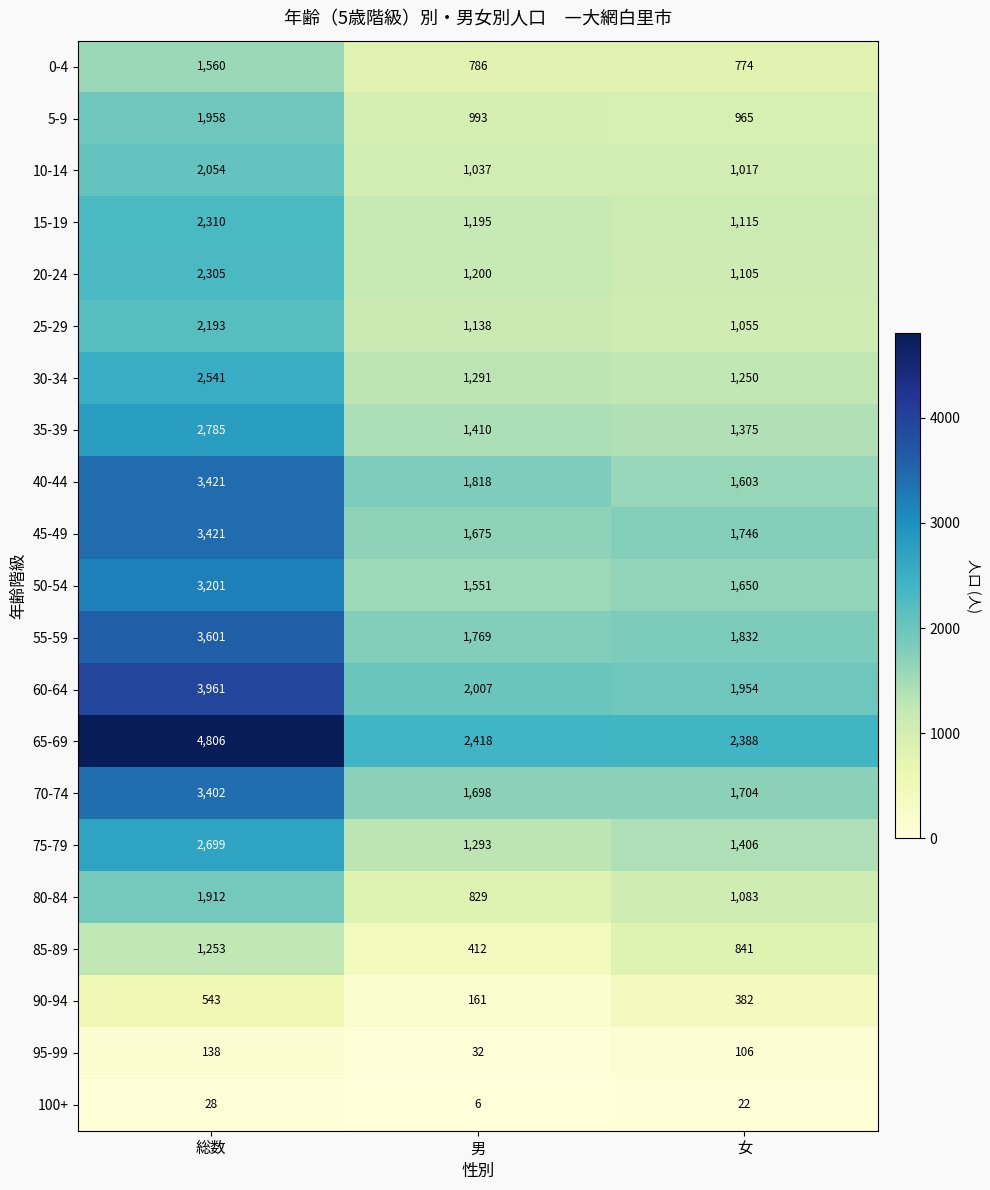

Which category has the highest value in the 55-59 series?

総数